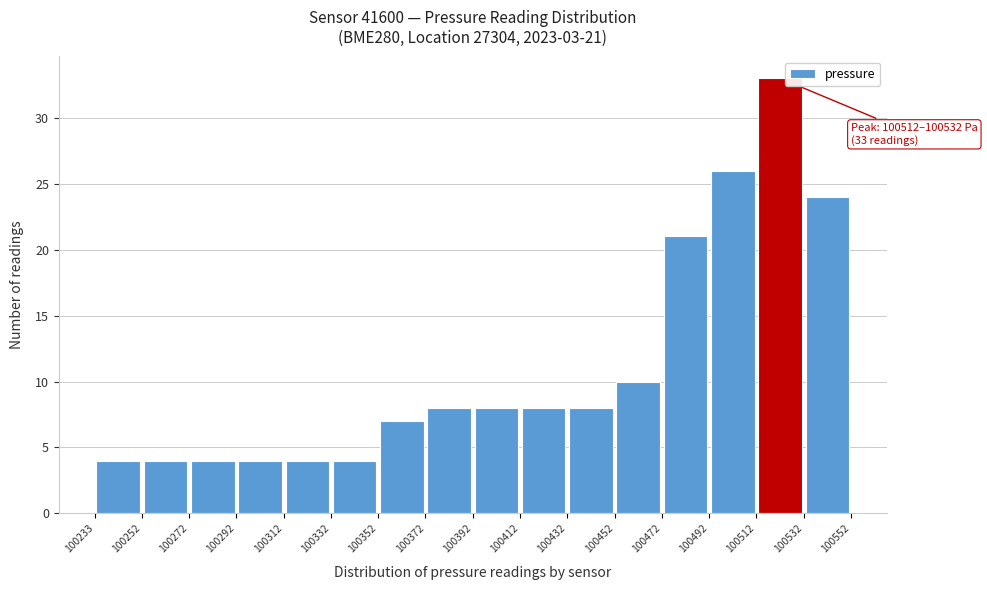

Which range on the x-axis has the tallest bar?

100512 to 100532